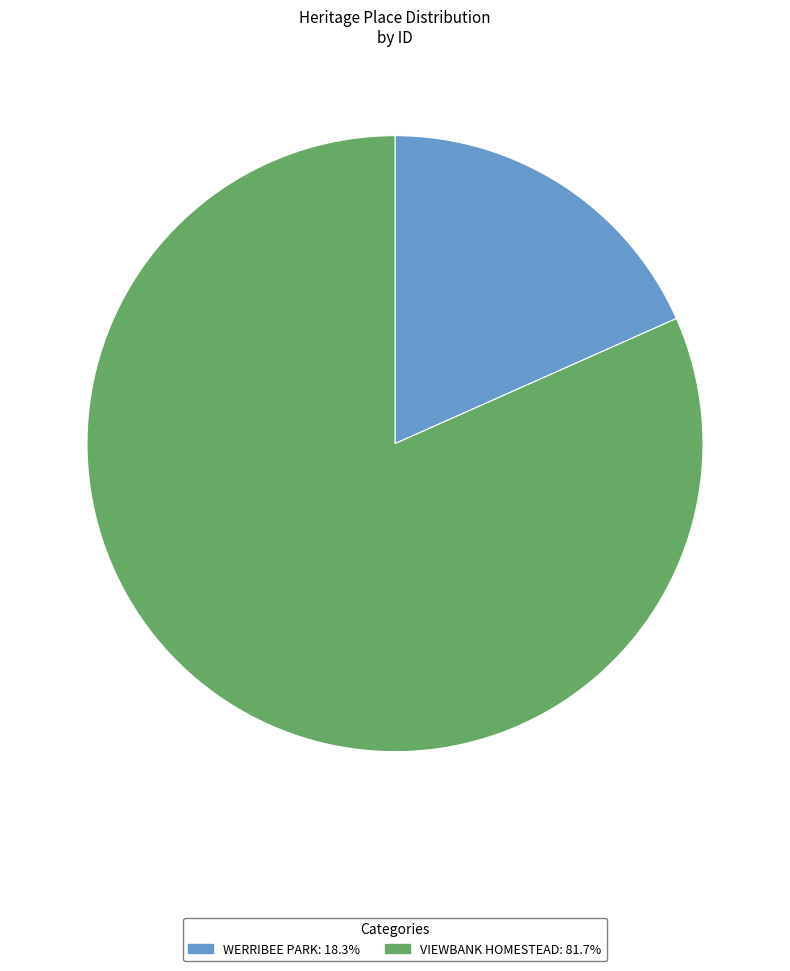

What is the ratio of the value at VIEWBANK HOMESTEAD to the value at WERRIBEE PARK?

4.5